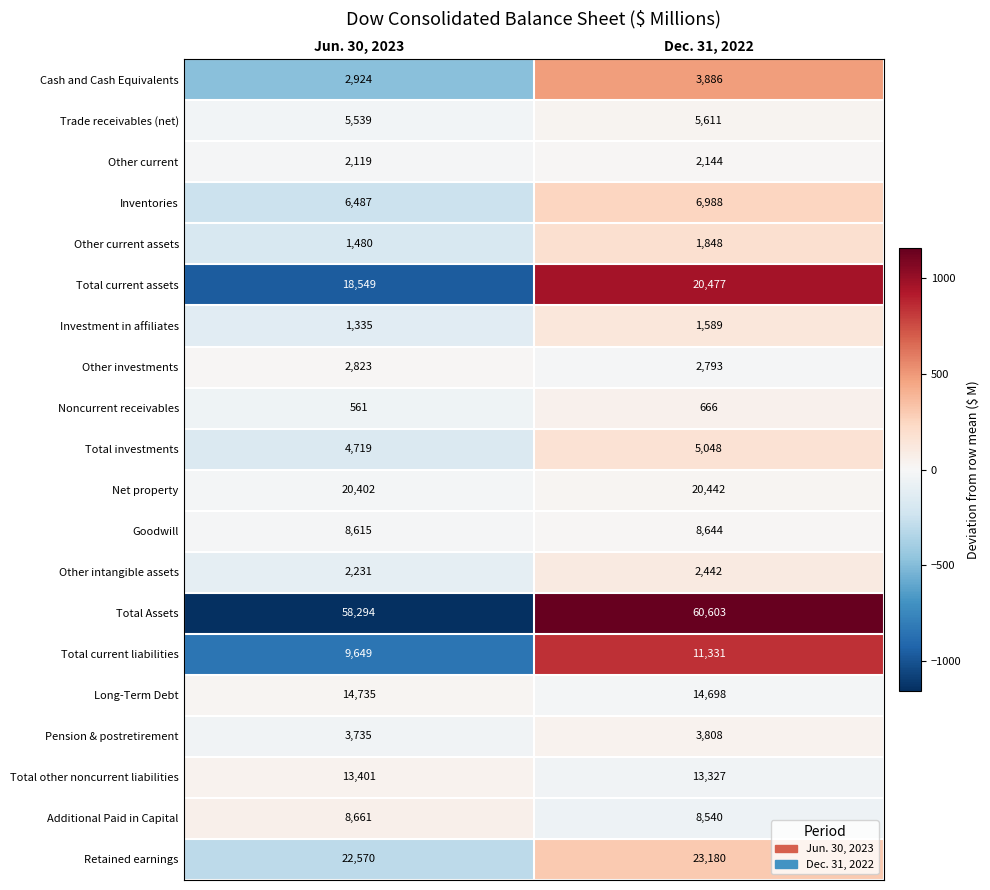

Which series has the largest total across all categories?

Total Assets